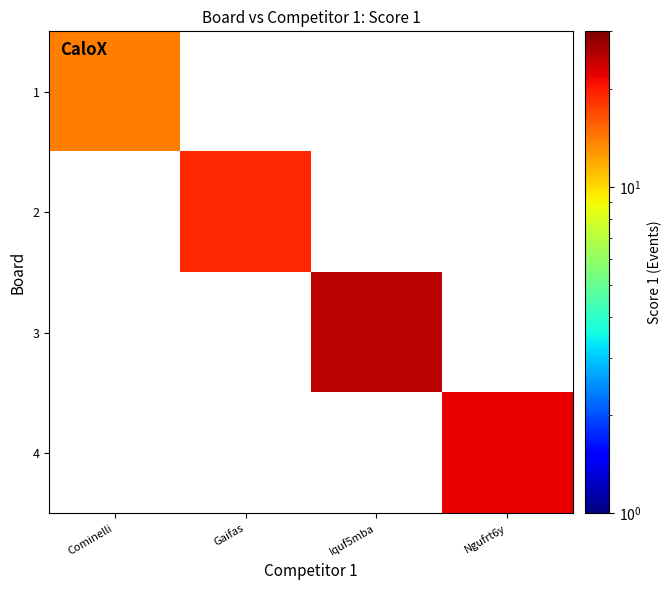

At how many categories does at least one series exceed 21?

2